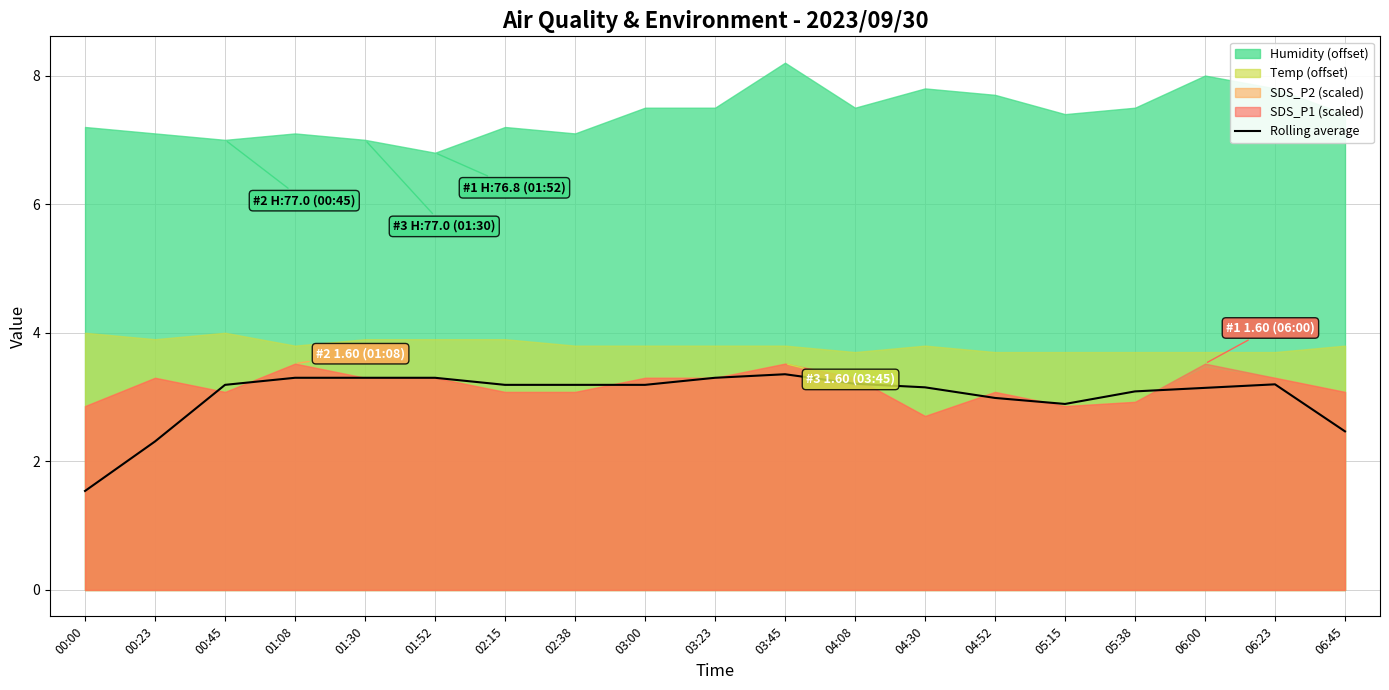

What position from the right is 06:23?

2